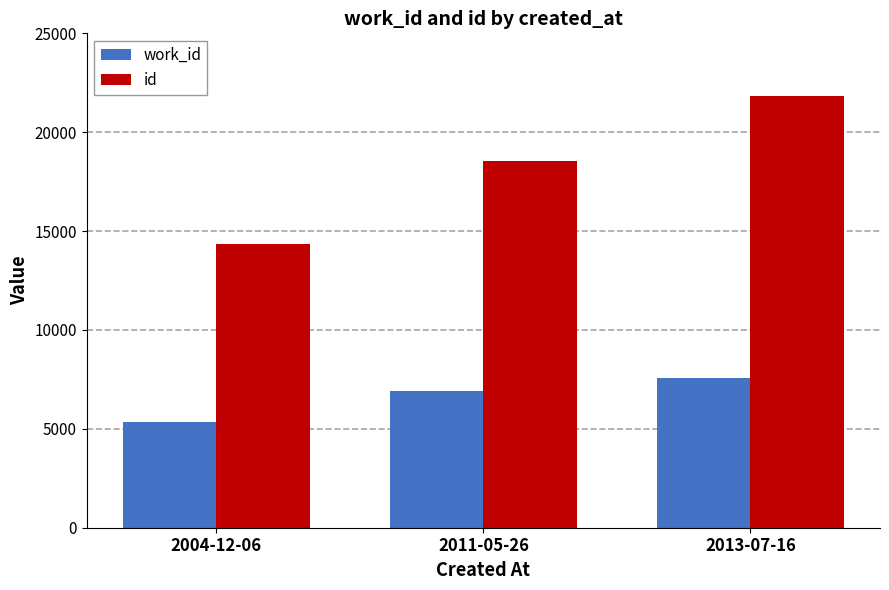

Where is work_id nearest to the value 6449?

2011-05-26